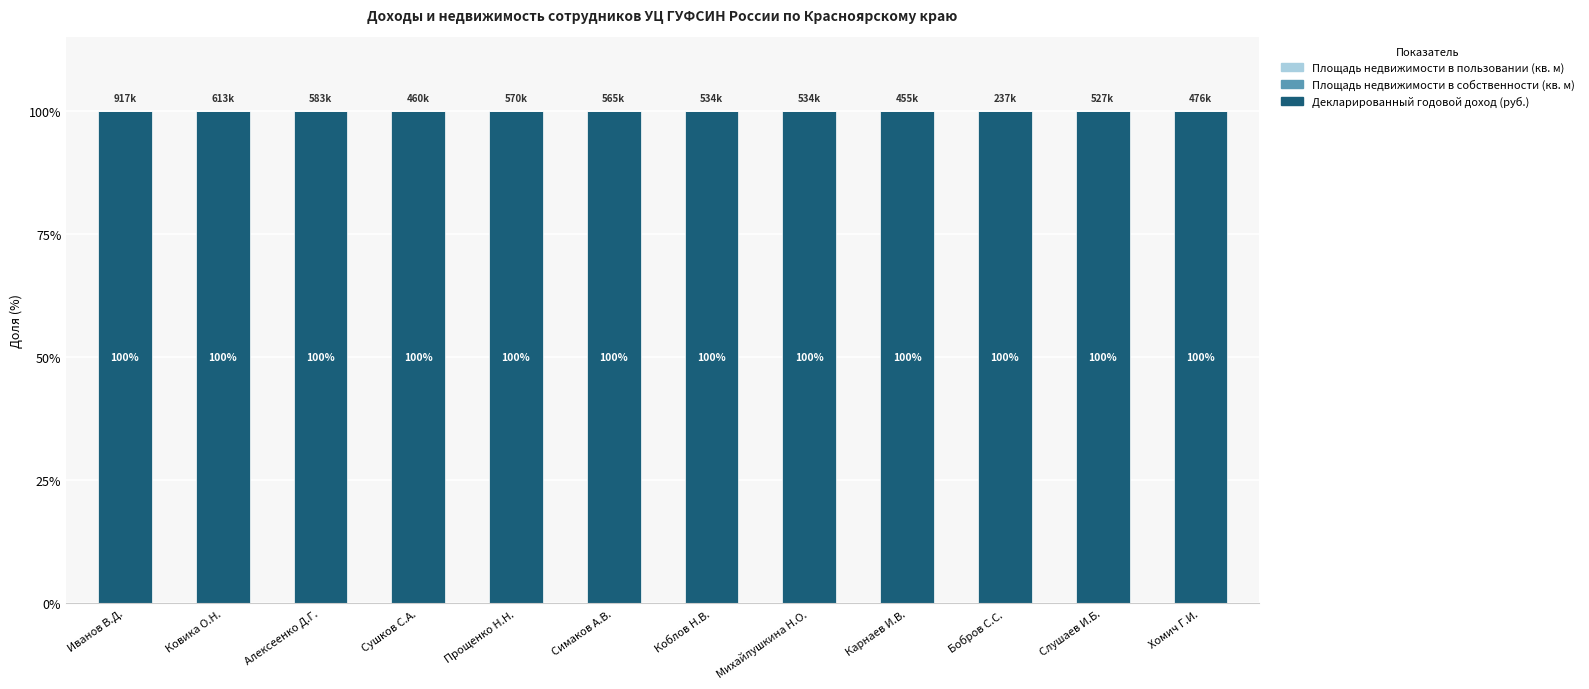

What is the average value of the Декларированный годовой доход (руб.) series?

100.0